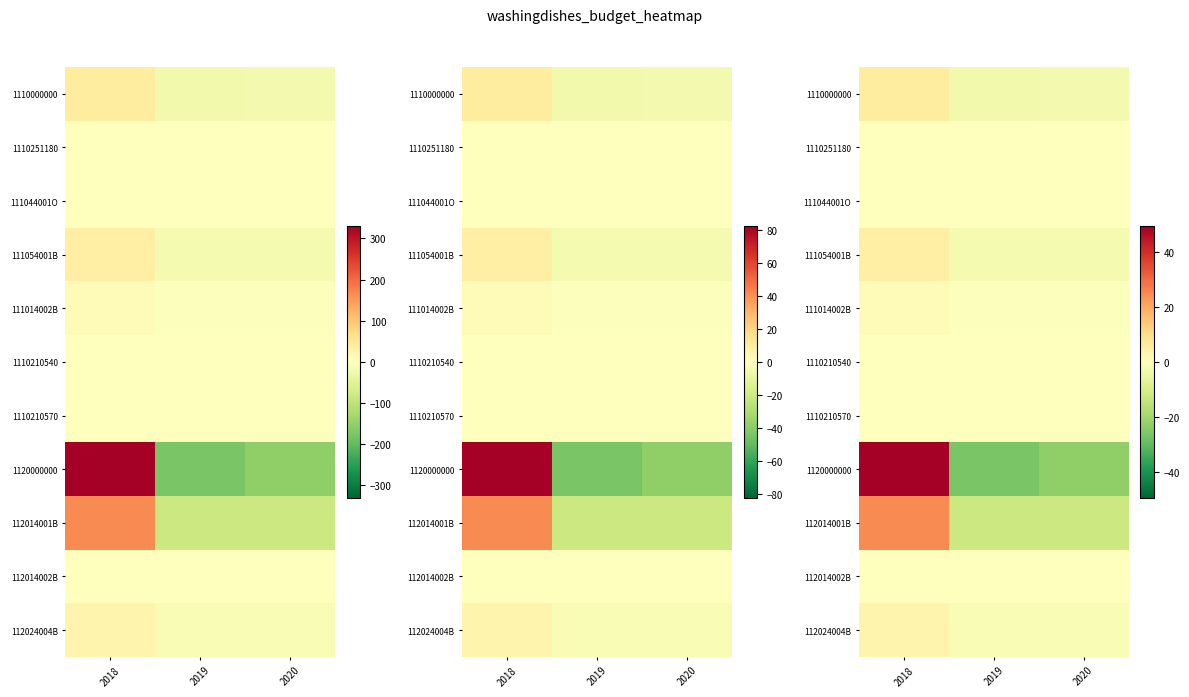

What is the sum of the 1110000000 values at 2019 and 2018?

2.8